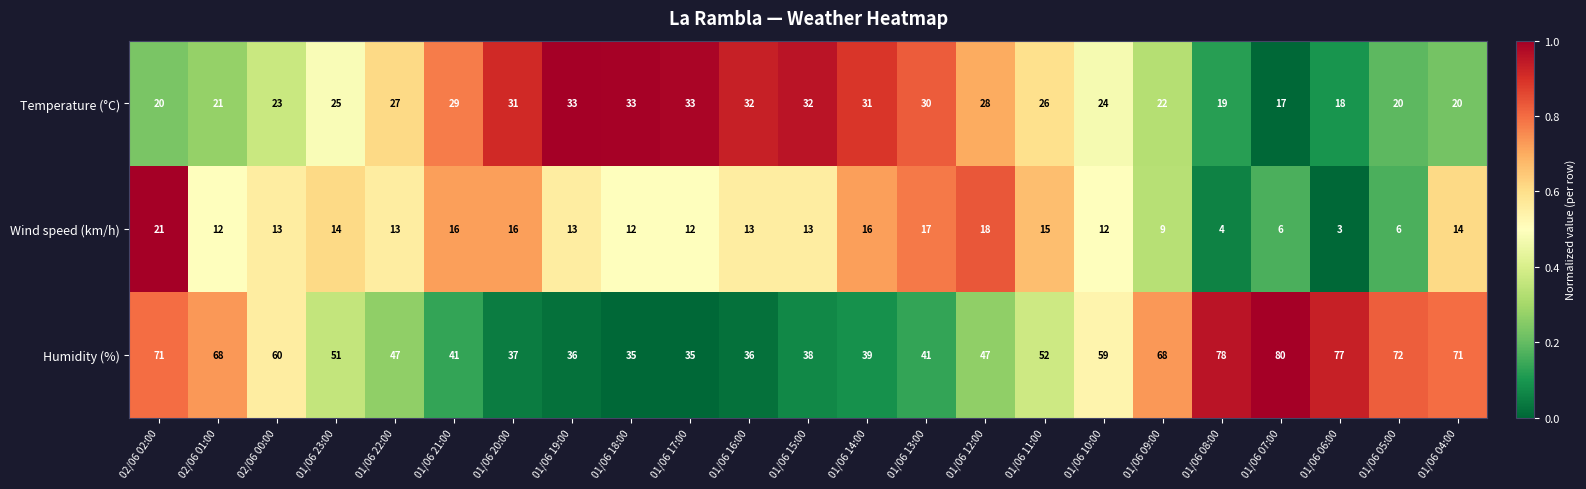

Rank the series at 01/06 11:00 from highest to lowest value.

Humidity (%), Temperature (°C), Wind speed (km/h)